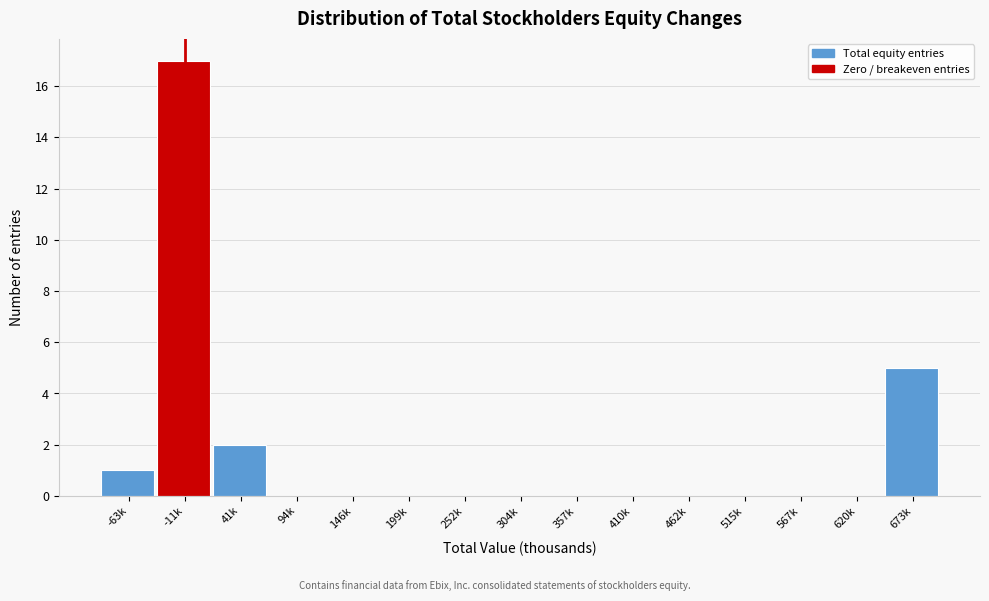

Reading right to left, extract all data points from this chart.

673k=5	620k=0	567k=0	515k=0	462k=0	410k=0	357k=0	304k=0	252k=0	199k=0	146k=0	94k=0	41k=2	-11k=17	-63k=1